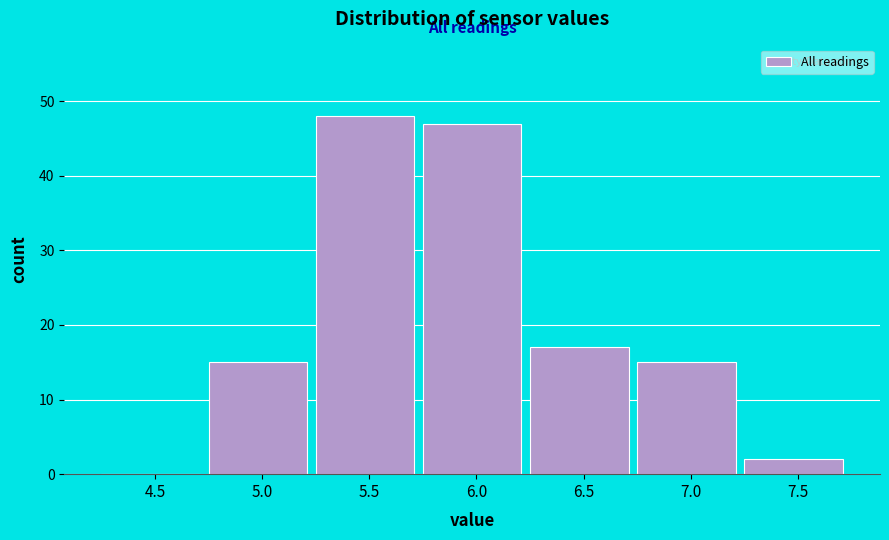

Reading left to right, list all the values displayed in this chart.

4.5=0	5.0=15	5.5=48	6.0=47	6.5=17	7.0=15	7.5=2